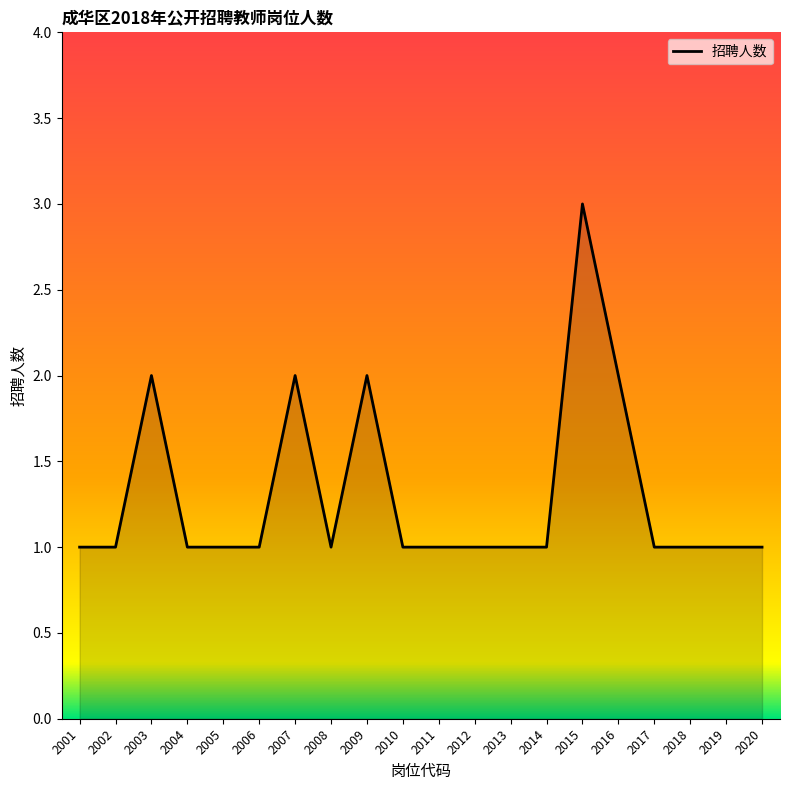

How many lines are shown in the chart?

1